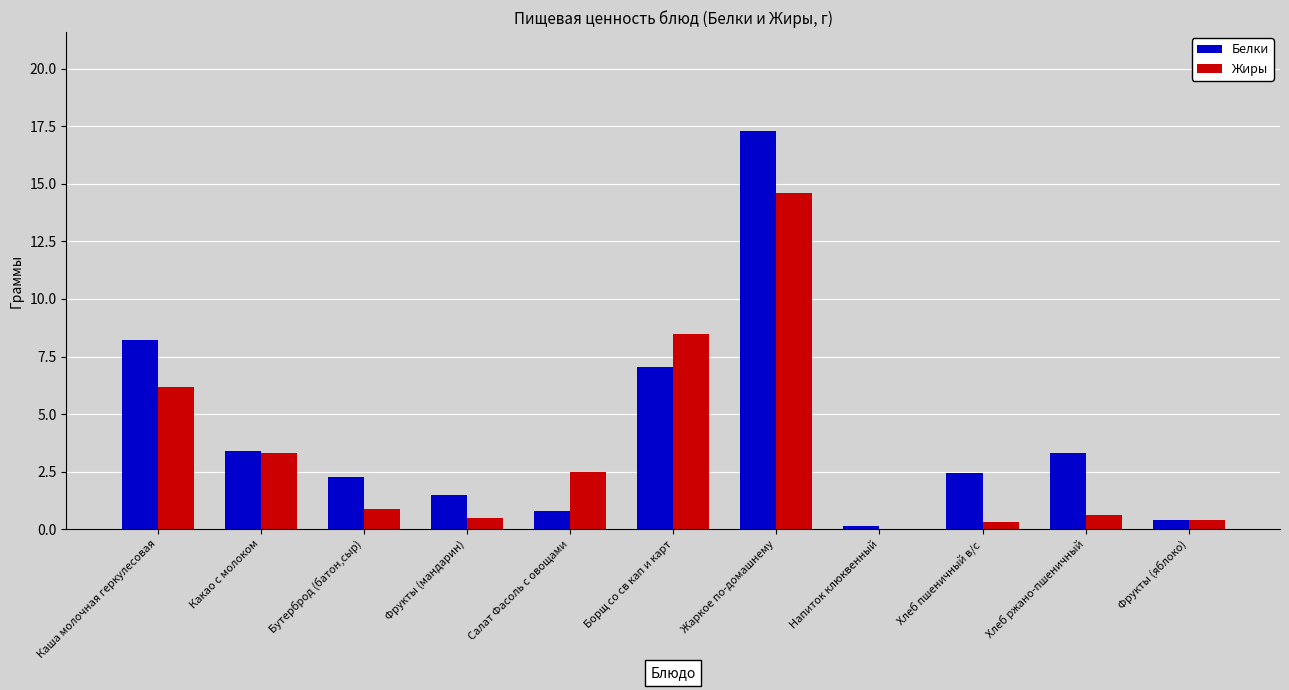

The value of Жиры at Жаркое по-домашнему is 23.2. True or false?

False